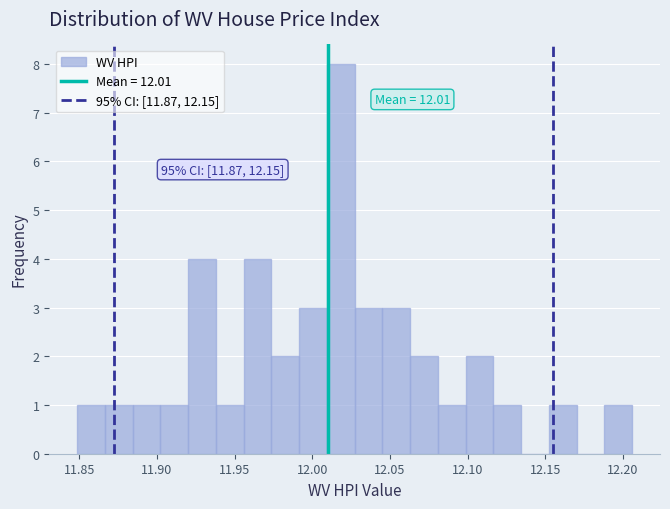

Read against the x-axis, roughly where is the centre of the tallest bar?

12.020